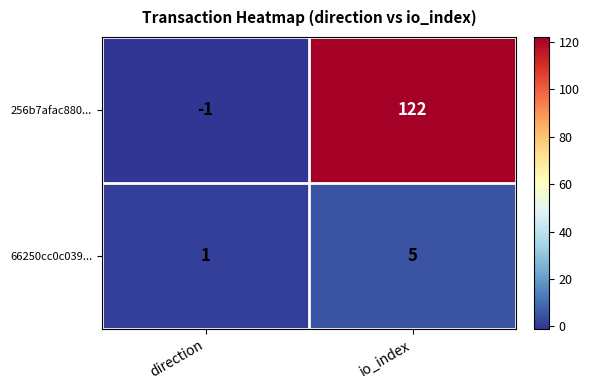

At which category is the sum across all series the highest?

io_index